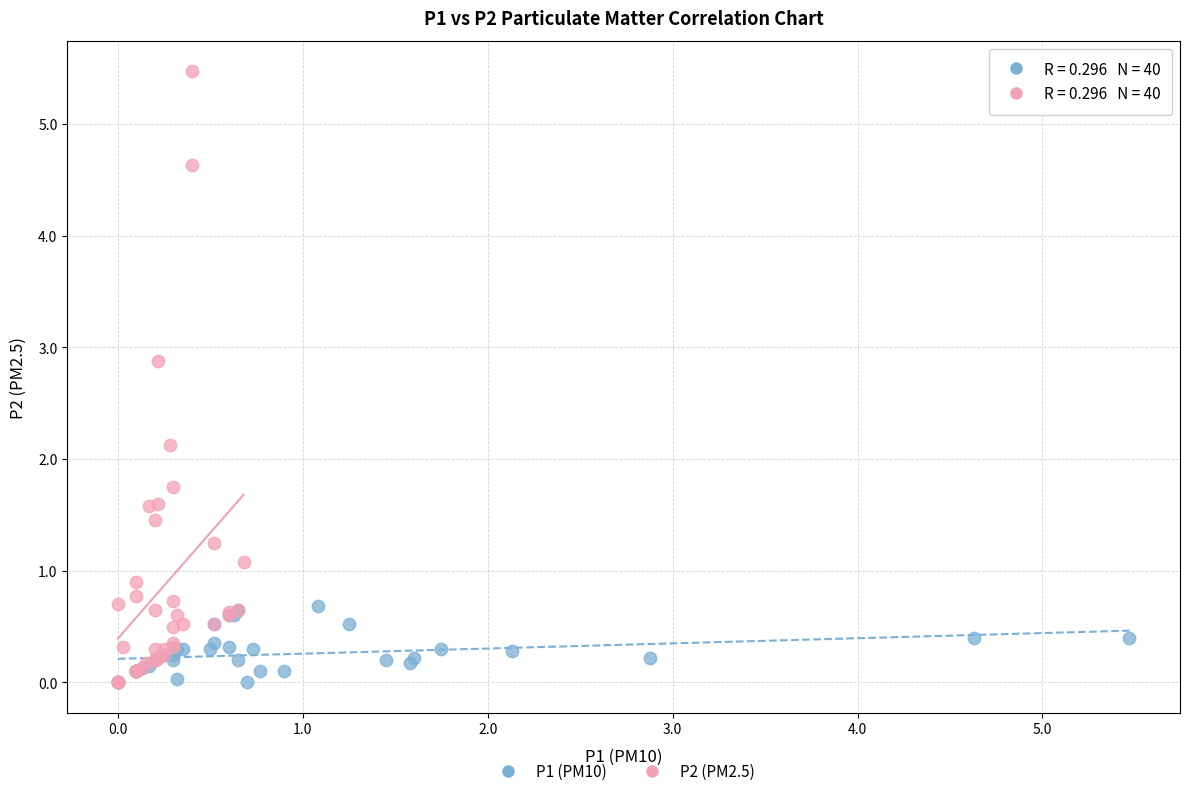

Which series reaches the maximum Y coordinate?

P2 (PM2.5)